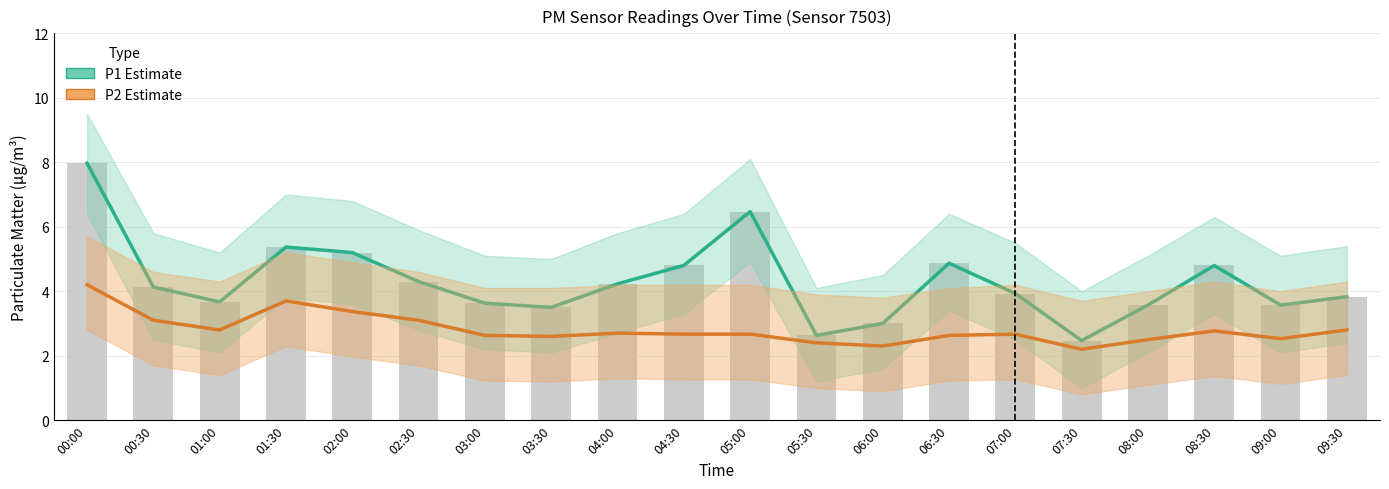

What is the total value across all series at 06:00?

5.3